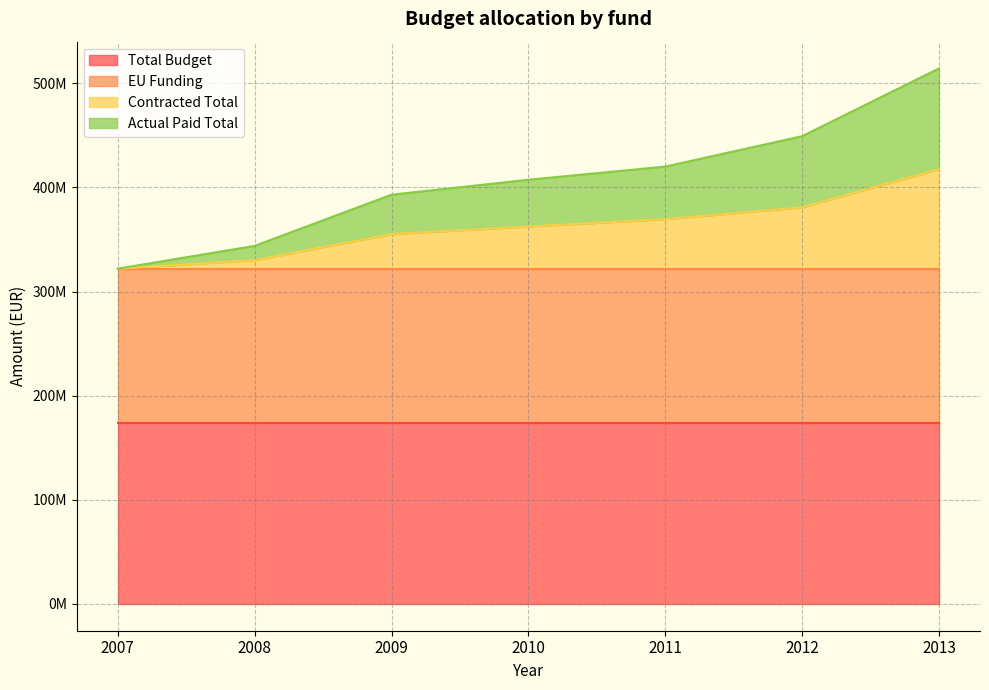

What are all the series names shown in the legend?

Total Budget, EU Funding, Contracted Total, Actual Paid Total